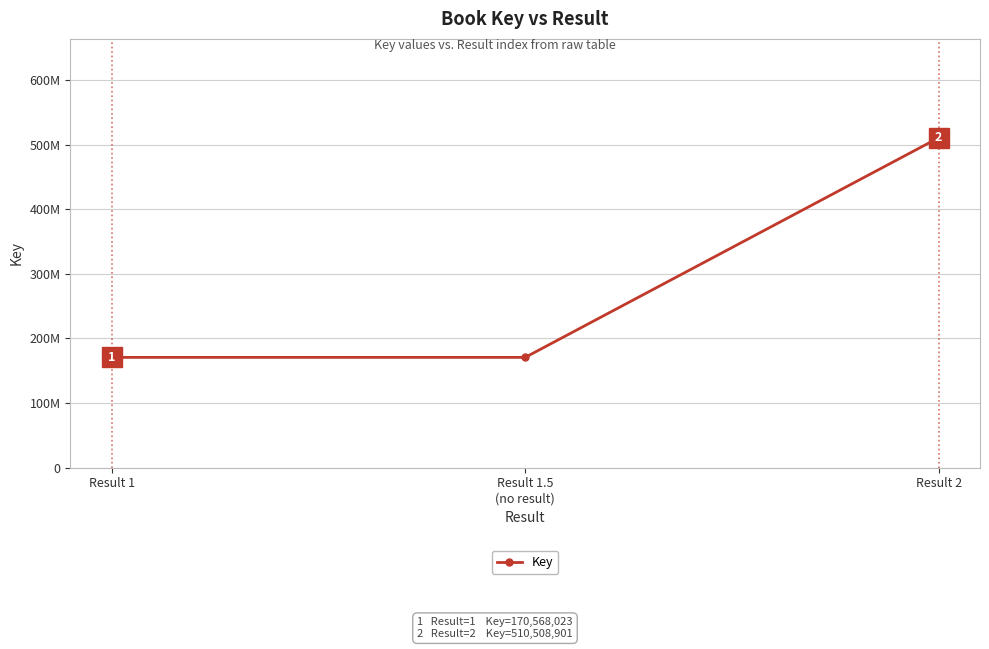

What is the label of the 3rd point from the left?

Result 2